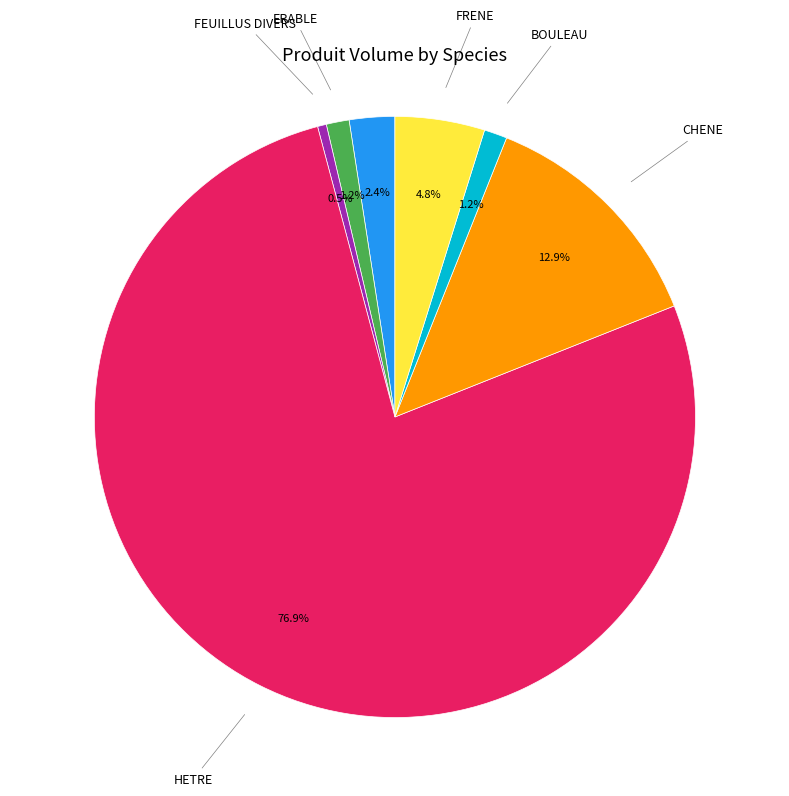

Does any single category account for the majority?

Yes